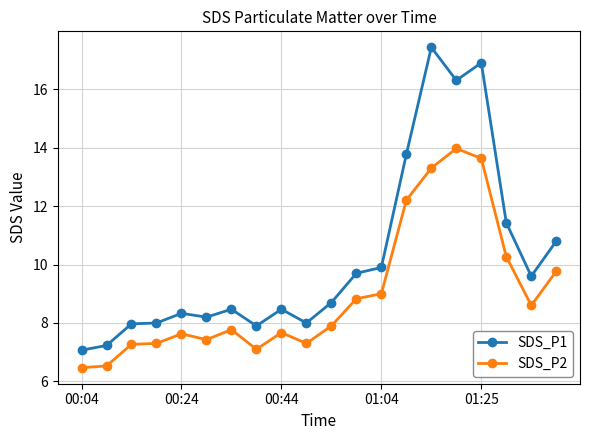

List the series in order of their peak value, highest first.

SDS_P1, SDS_P2